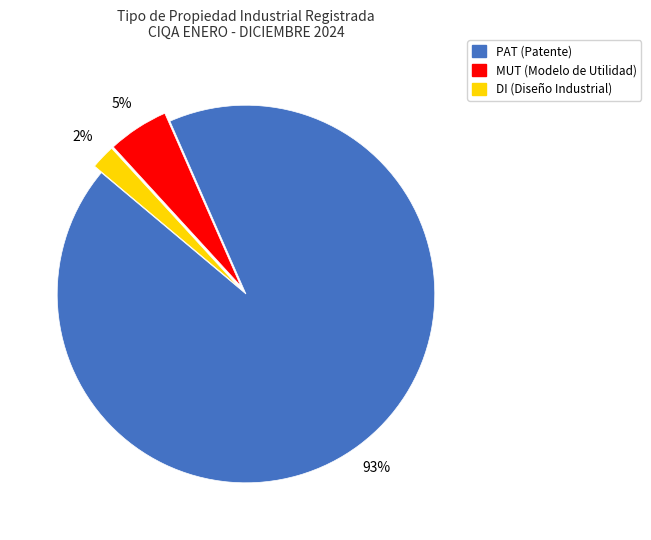

What is the smallest slice in the pie chart?

DI (Diseño Industrial)